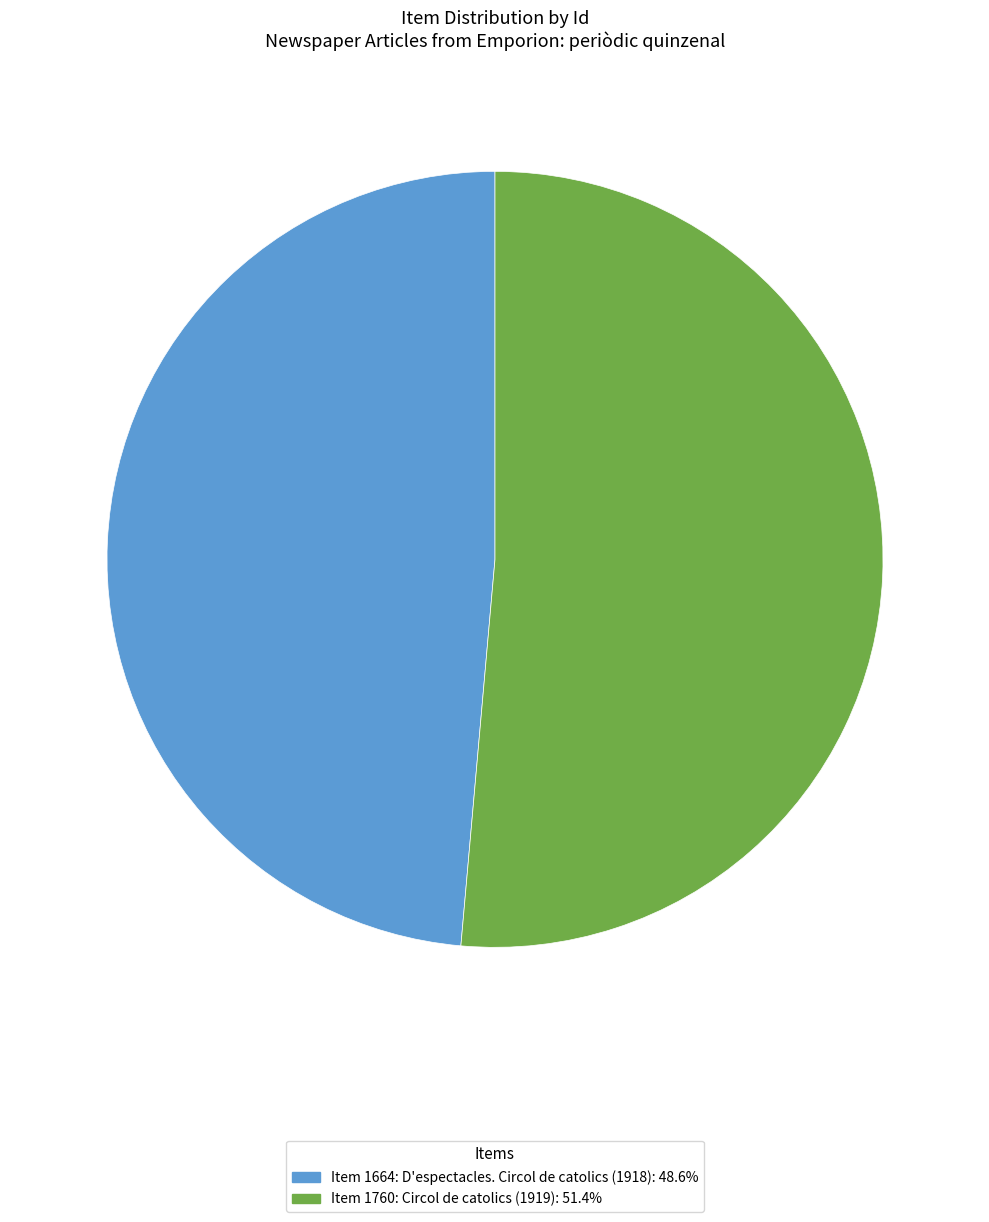

Do Item 1664: D'espectacles. Circol de catolics (1918) and Item 1760: Circol de catolics (1919) together represent more than half of the pie?

Yes